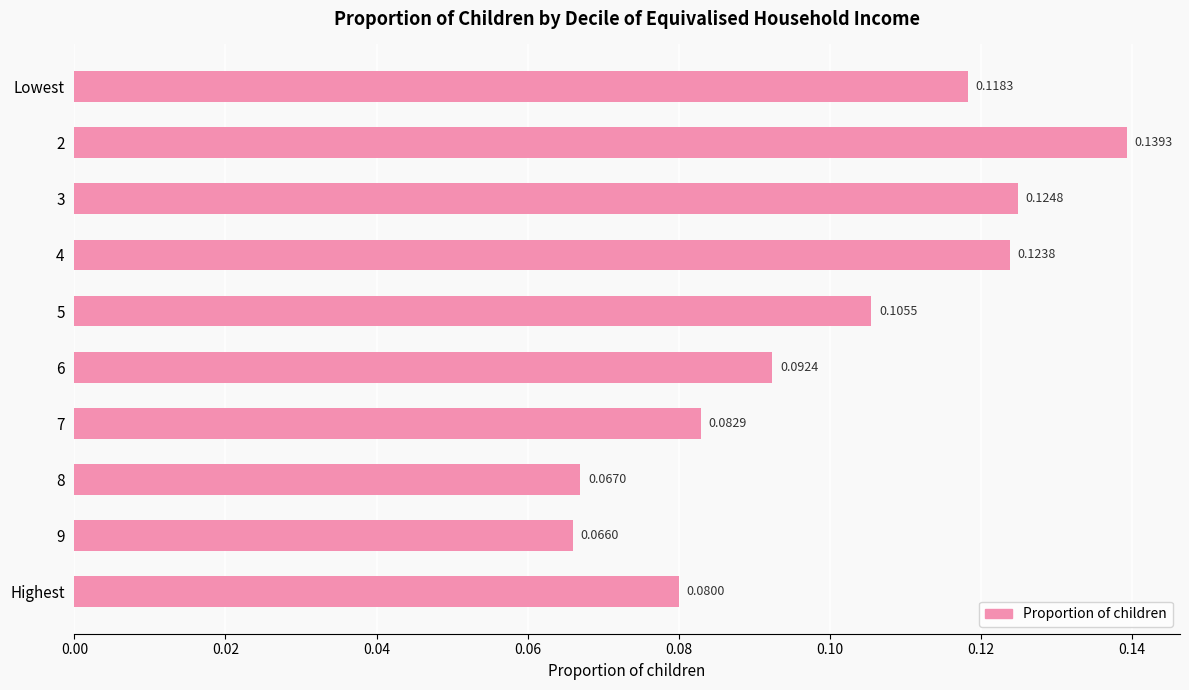

List the labels in order of value, smallest first.

9, 8, Highest, 7, 6, 5, Lowest, 4, 3, 2